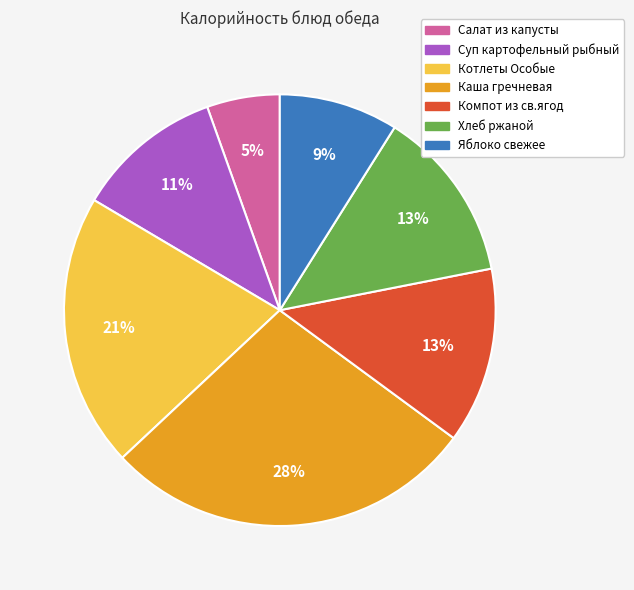

To the nearest percent, what percentage of the pie is Яблоко свежее?

9%